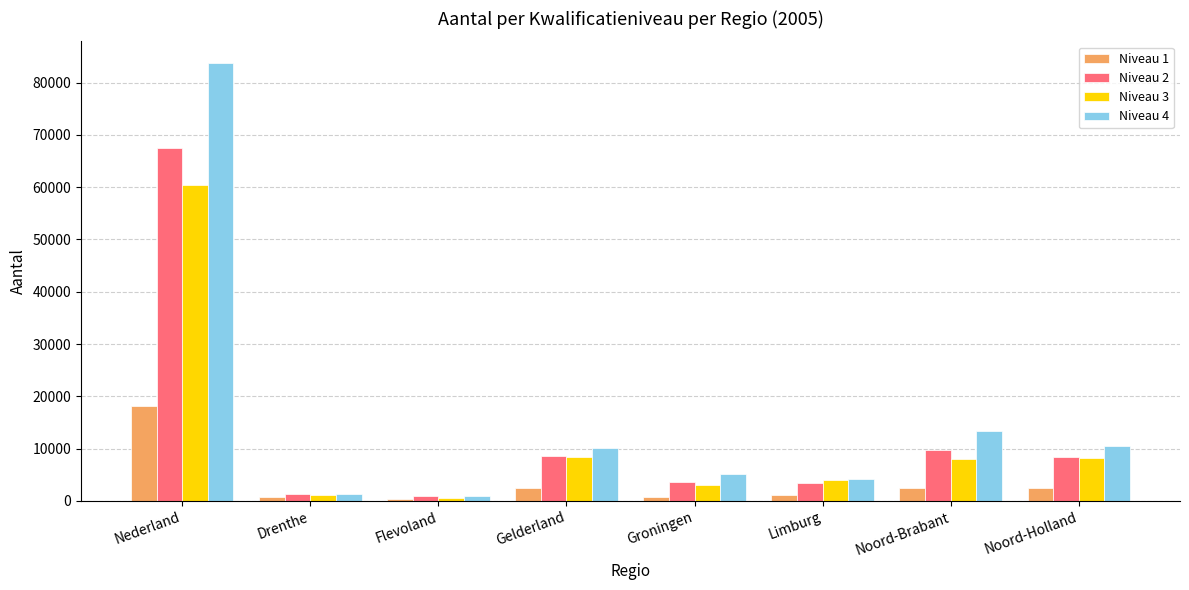

What is the difference between the maximum and minimum values in the Niveau 1 series?

17814